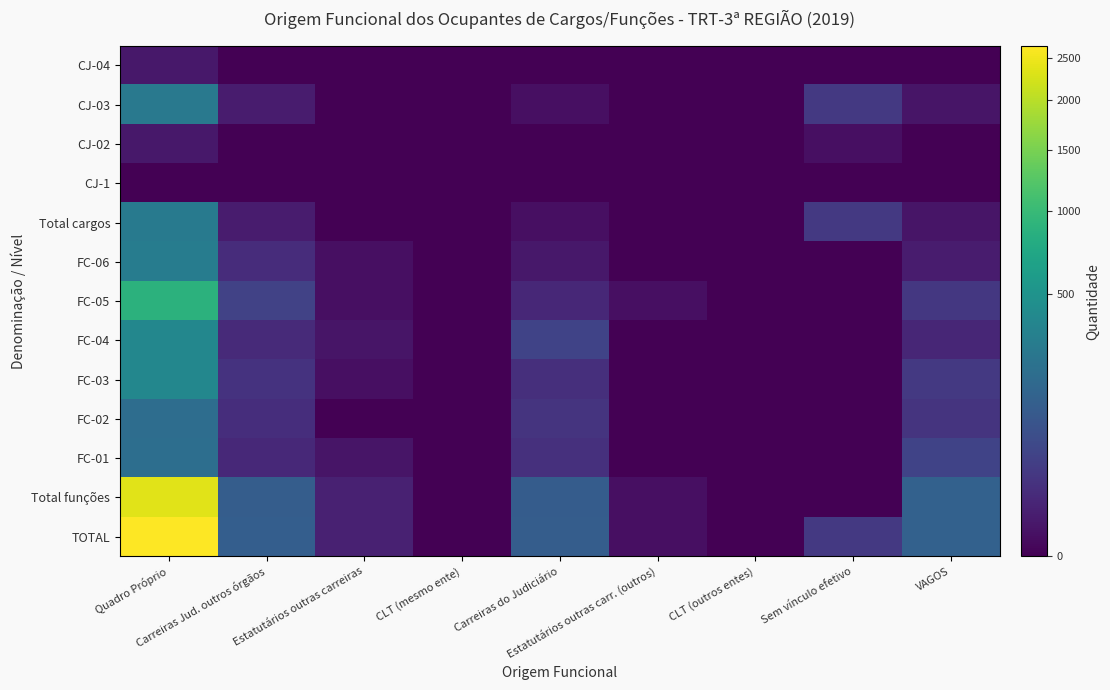

Which series changed the most between Carreiras Jud. outros órgãos and Sem vínculo efetivo?

Total funções